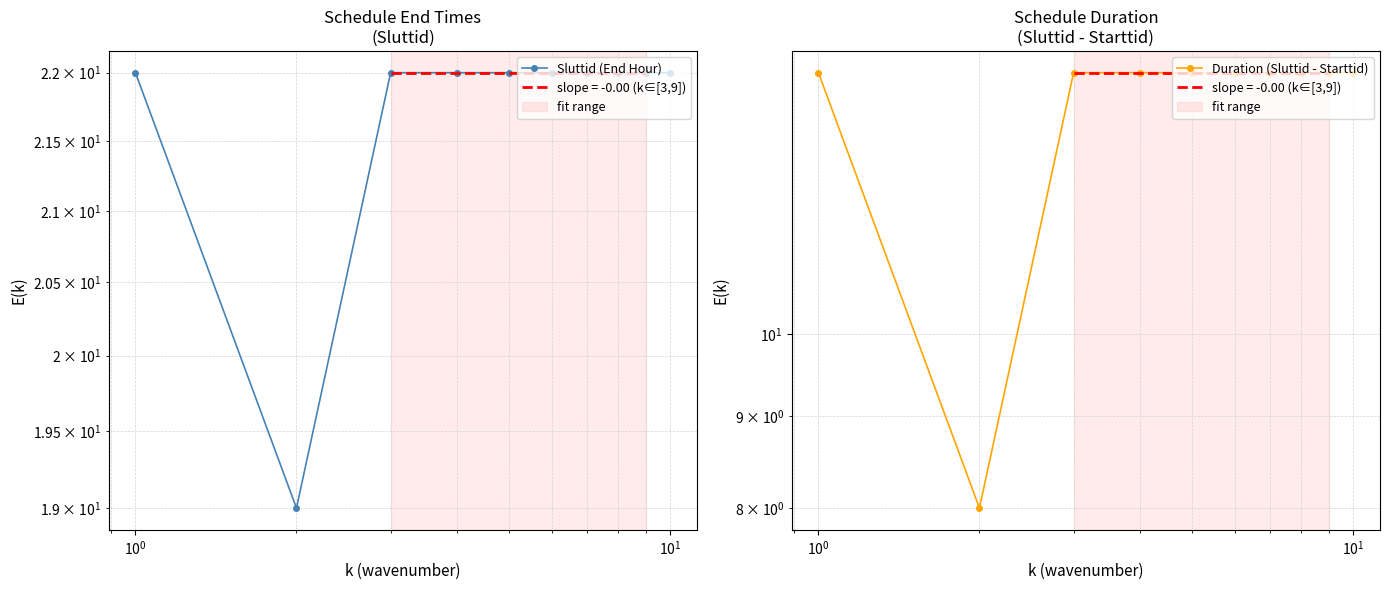

Count the number of categories in the chart.

10